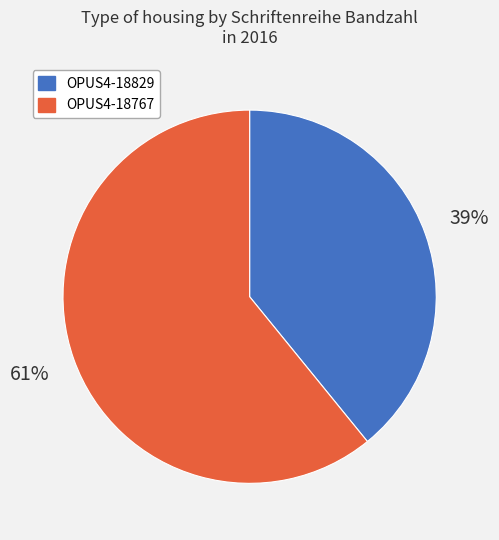

Which category has the biggest portion of the pie?

OPUS4-18767